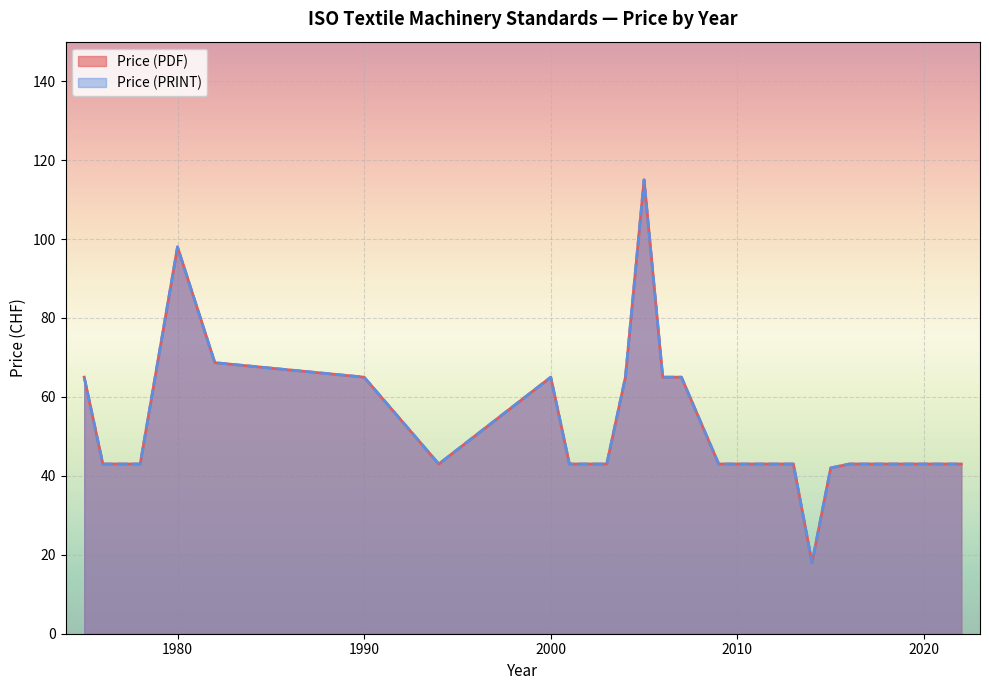

What is the average value of the Price (PDF) series?

57